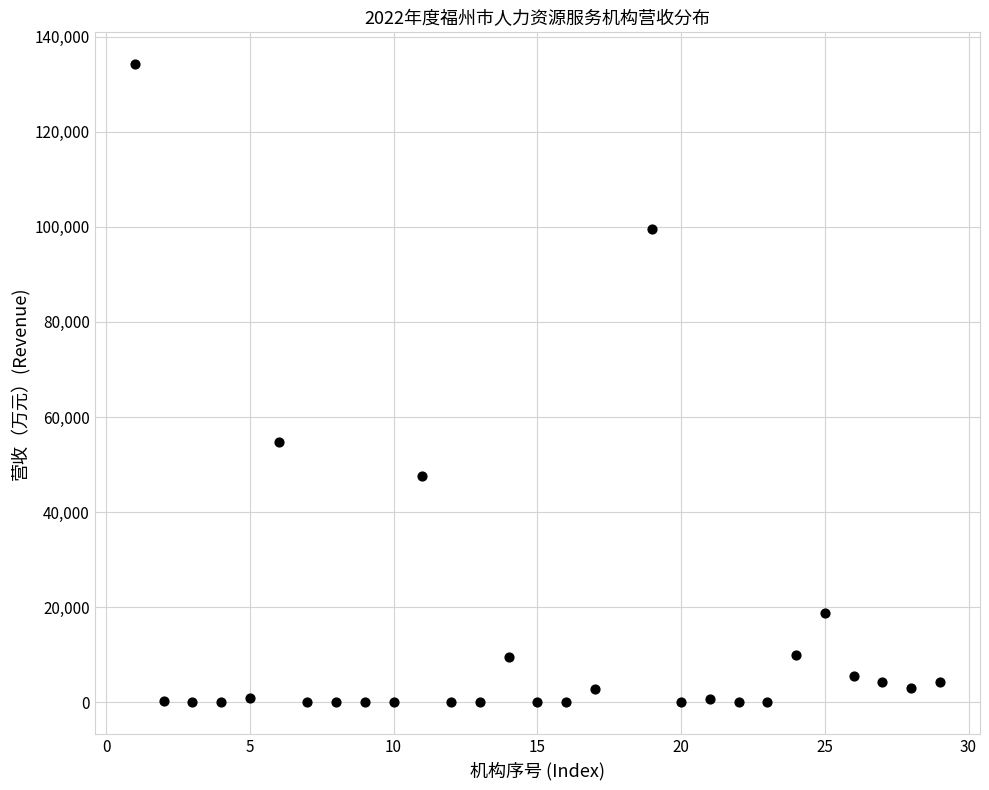

What Y value in the scatter plot is closest to 67112?

54669.3